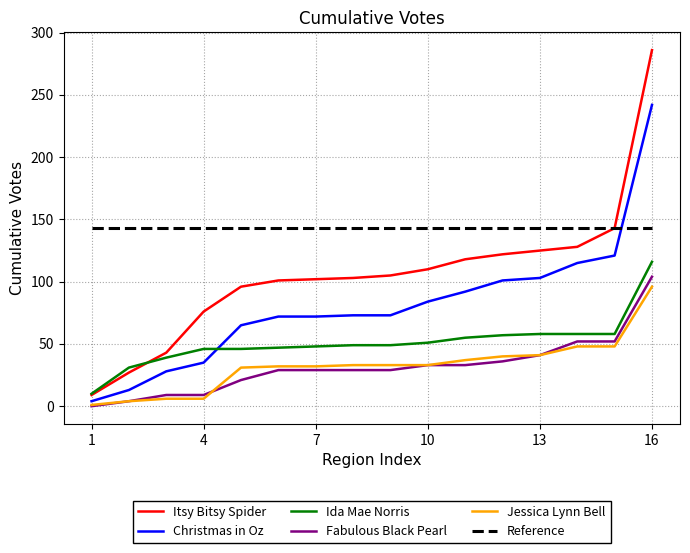

How many lines are shown in the chart?

6